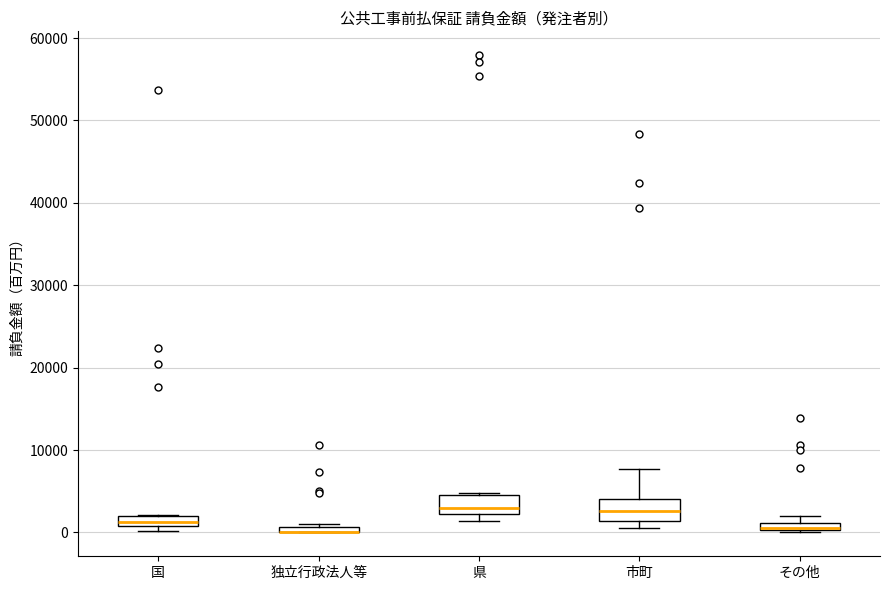

Where is the lower edge of the box for その他 on the y-axis? The values are not printed on the chart, so give them approximately, as read against the axis.

0